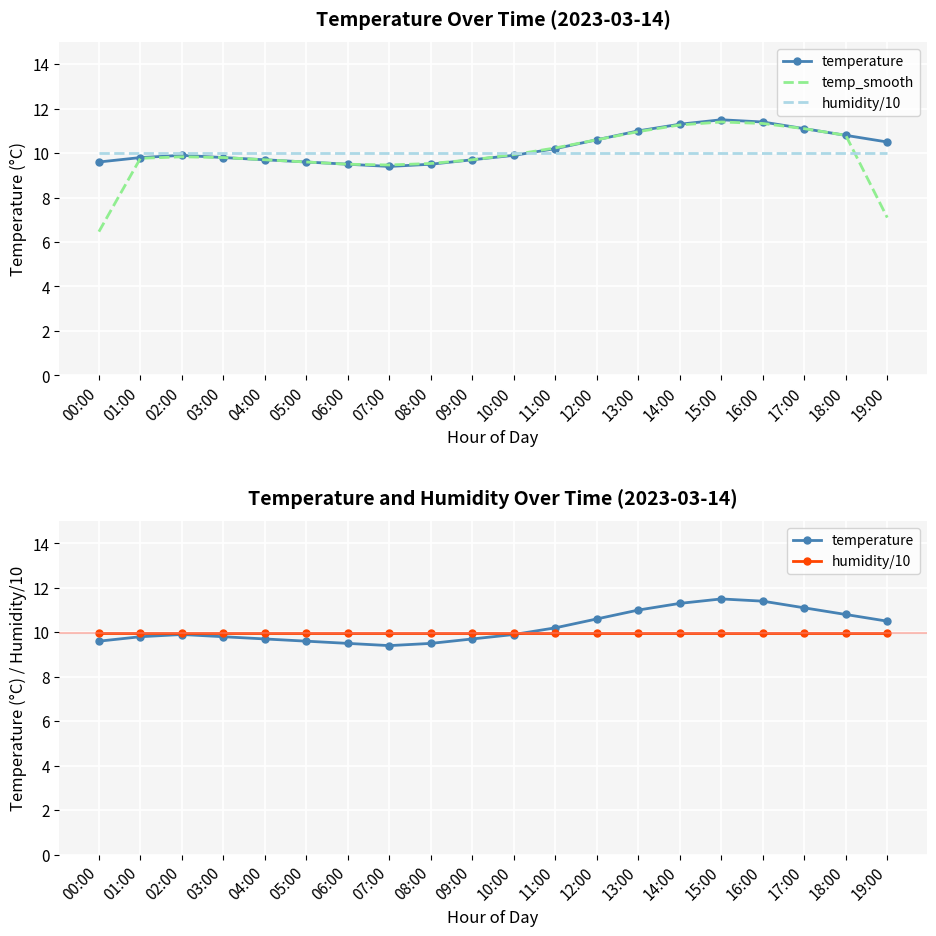

What are all the series names shown in the legend?

temperature, temp_smooth, humidity/10